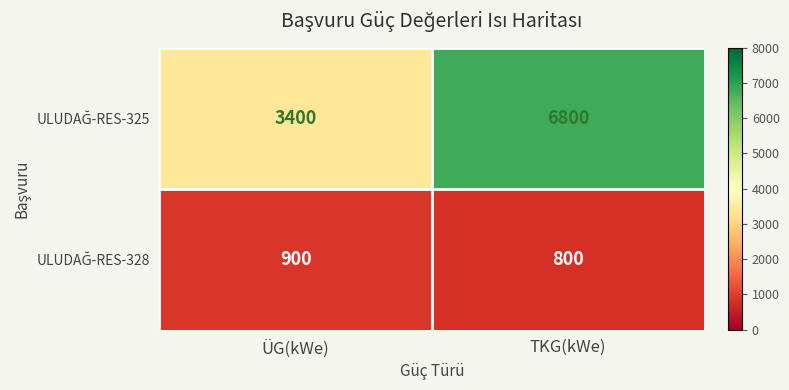

What is the greatest value displayed?

6800